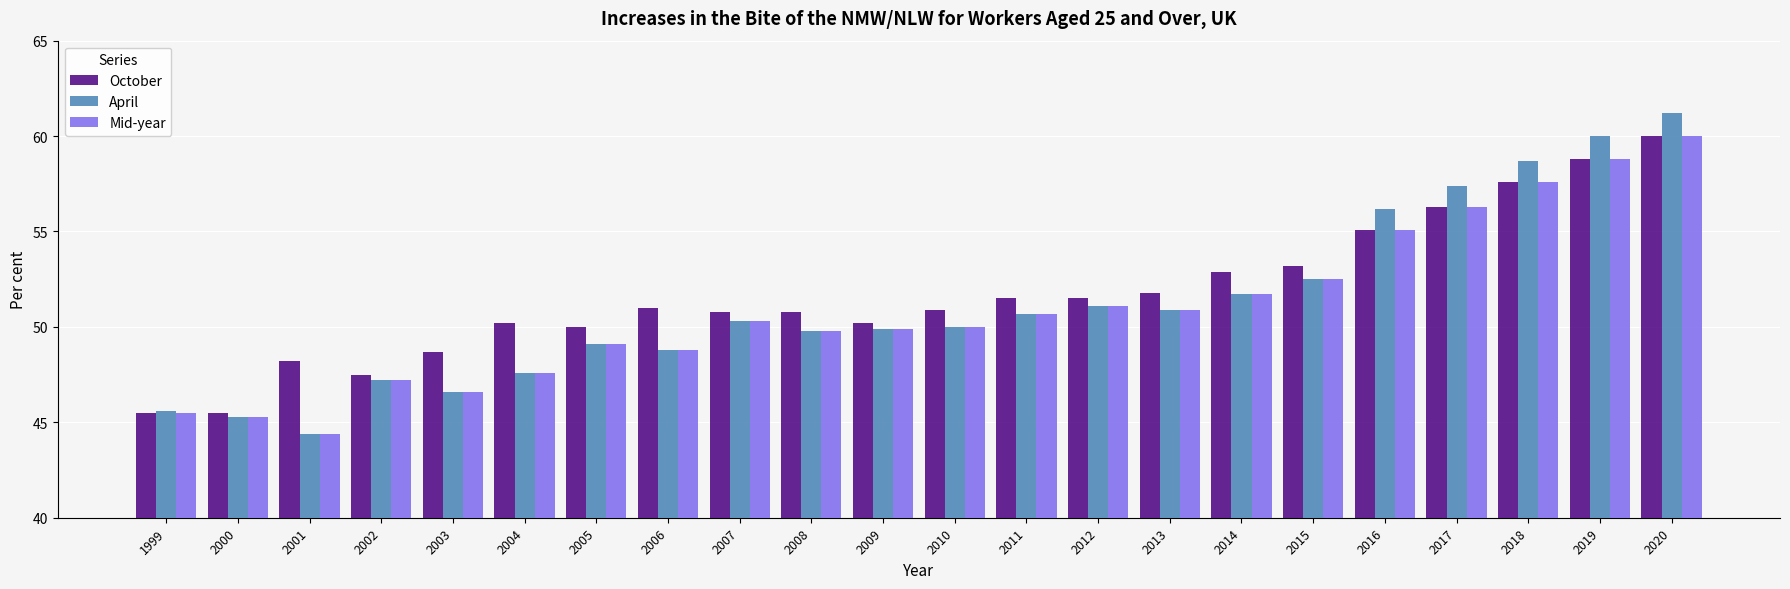

Is it true that April equals 51.7 at 2014?

True